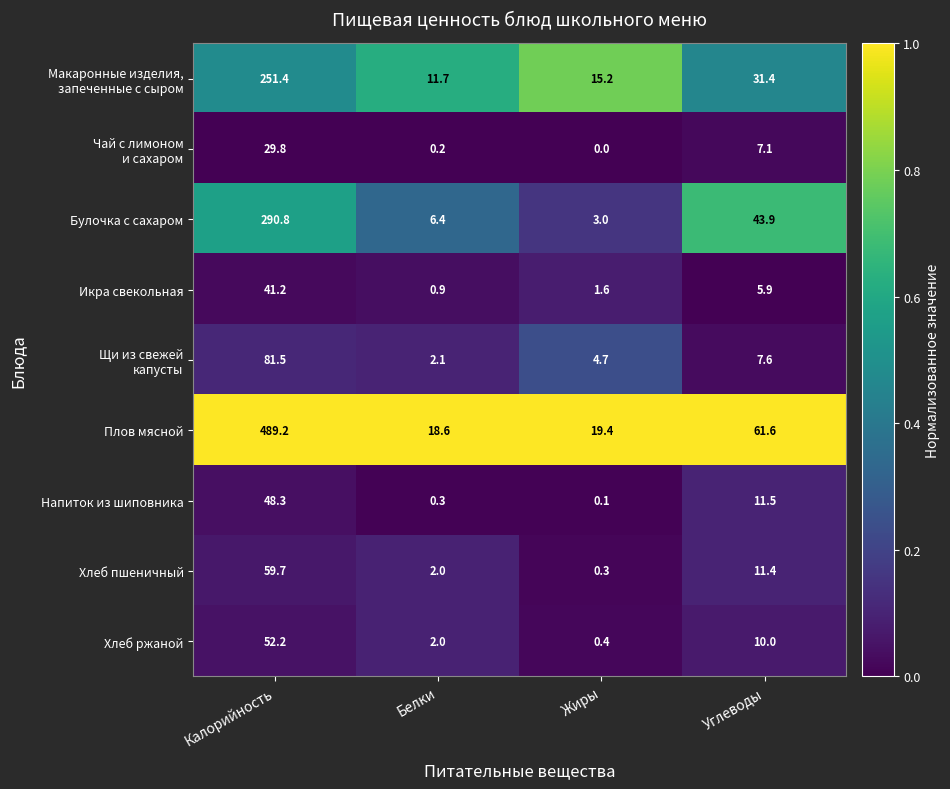

Where does the Икра свекольная series first go above 5?

Калорийность